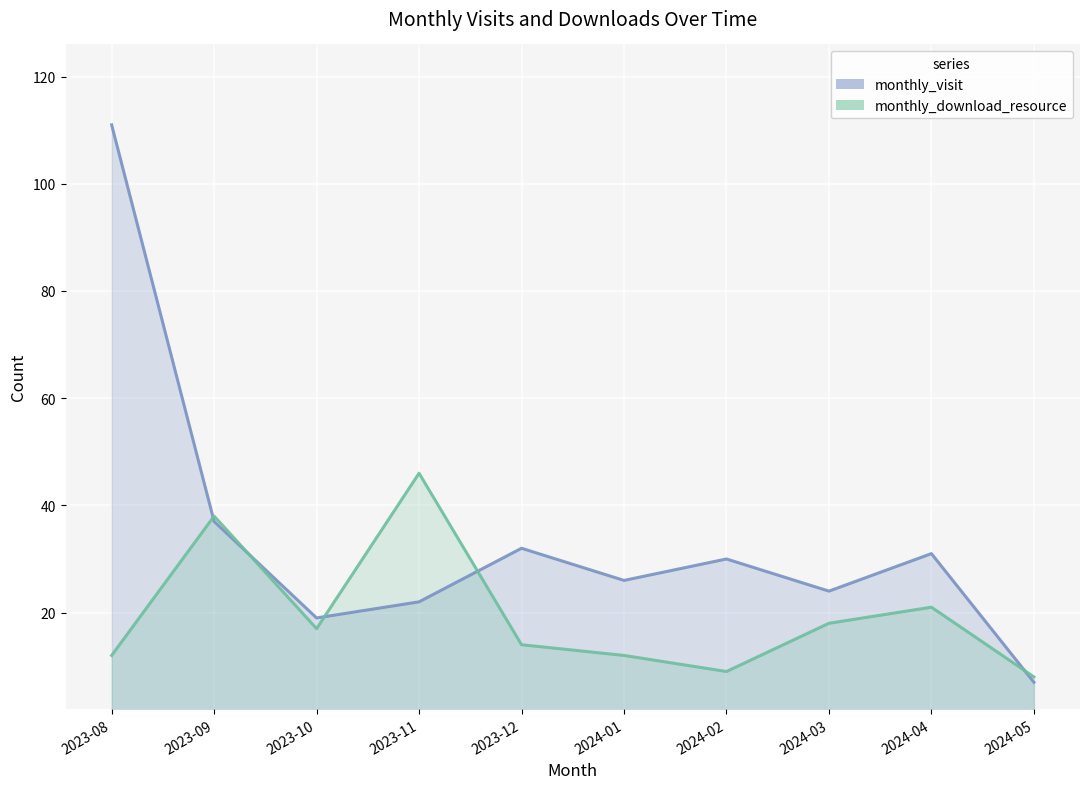

Rank the series by their maximum value, from highest to lowest.

monthly_visit, monthly_download_resource